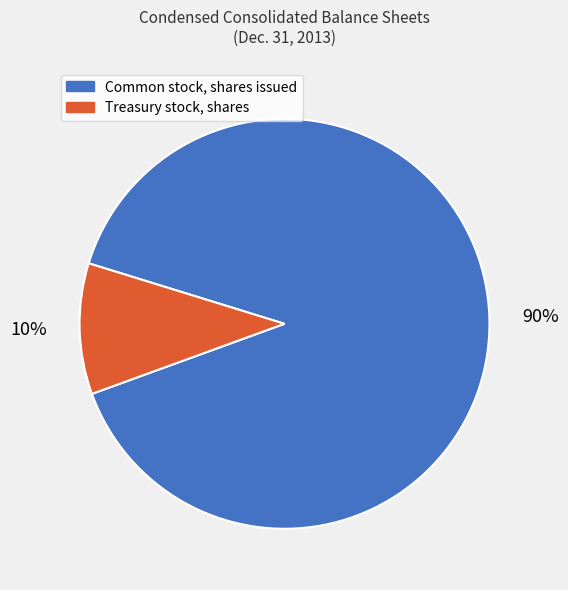

Between Treasury stock, shares and Common stock, shares issued, which is larger?

Common stock, shares issued